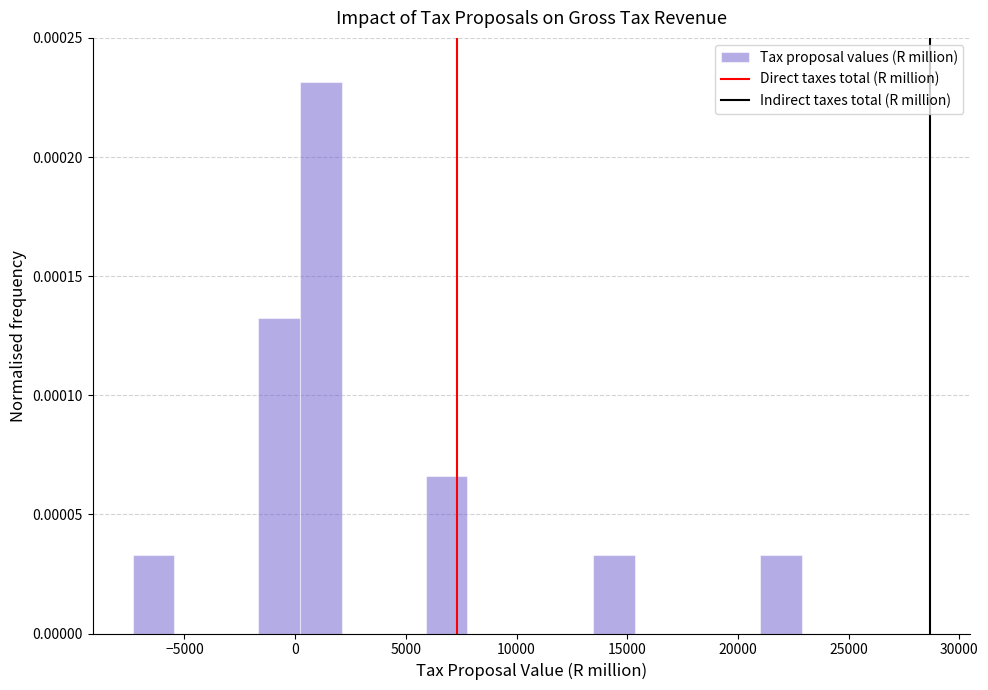

Around what value on the x-axis is the tallest bar? Give the approximate position of its centre, as read against the axis.

1000